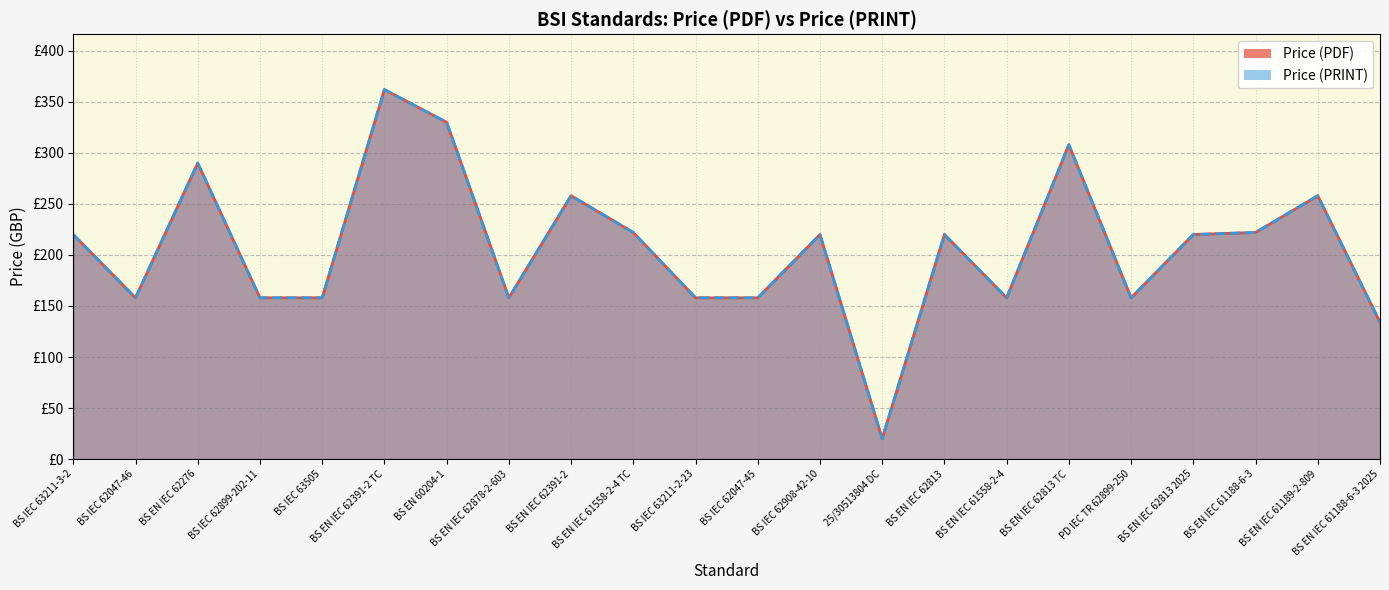

What is the difference between the Price (PRINT) values at BS IEC 62899-202-11 and BS EN IEC 62276?

132